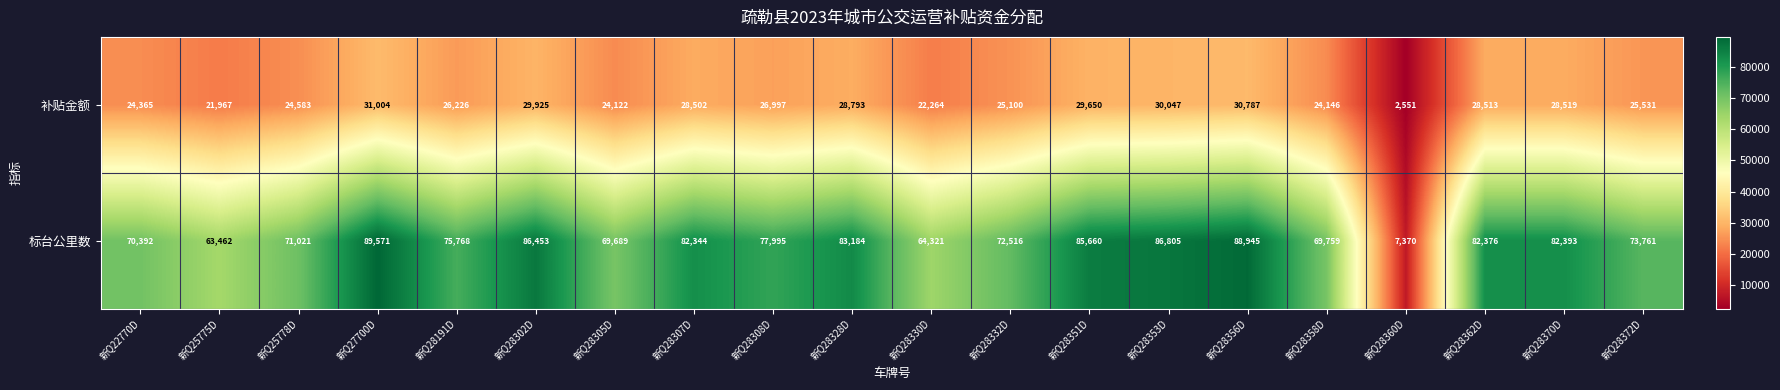

Rank the series by their average value, from highest to lowest.

标台公里数, 补贴金额